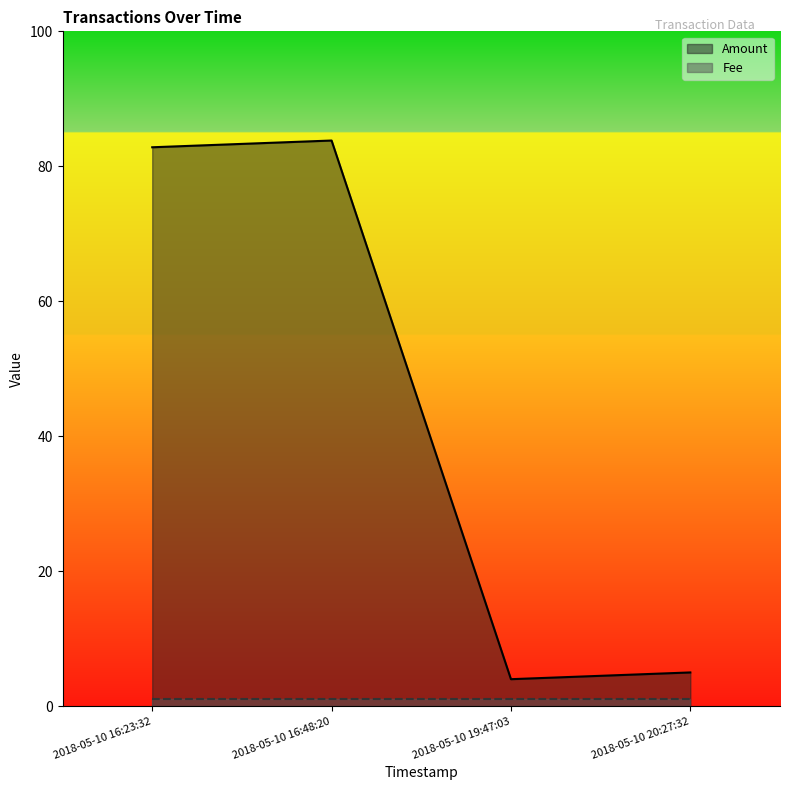

What is the average value?

43.9